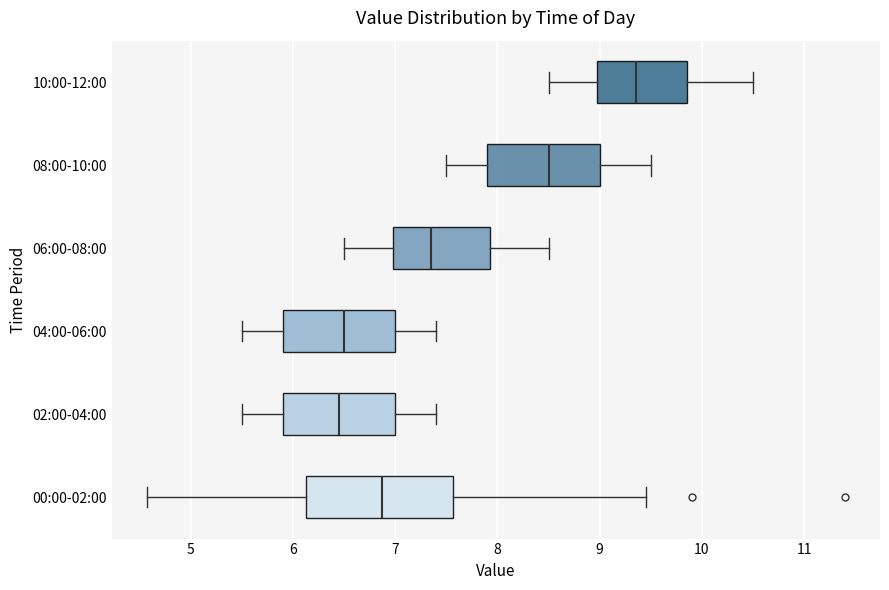

Reading bottom to top, read every box against the x-axis: the position of its median line, the range the box covers, and the ends of its whiskers. The values are not printed on the chart, so give them approximately, as read against the axis.

00:00-02:00: median 6.9, box 6.1 to 7.6, whiskers 4.6 to 9.5
02:00-04:00: median 6.5, box 5.9 to 7.0, whiskers 5.5 to 7.4
04:00-06:00: median 6.5, box 5.9 to 7.0, whiskers 5.5 to 7.4
06:00-08:00: median 7.4, box 7.0 to 7.9, whiskers 6.5 to 8.5
08:00-10:00: median 8.5, box 7.9 to 9.0, whiskers 7.5 to 9.5
10:00-12:00: median 9.4, box 9.0 to 9.9, whiskers 8.5 to 10.5